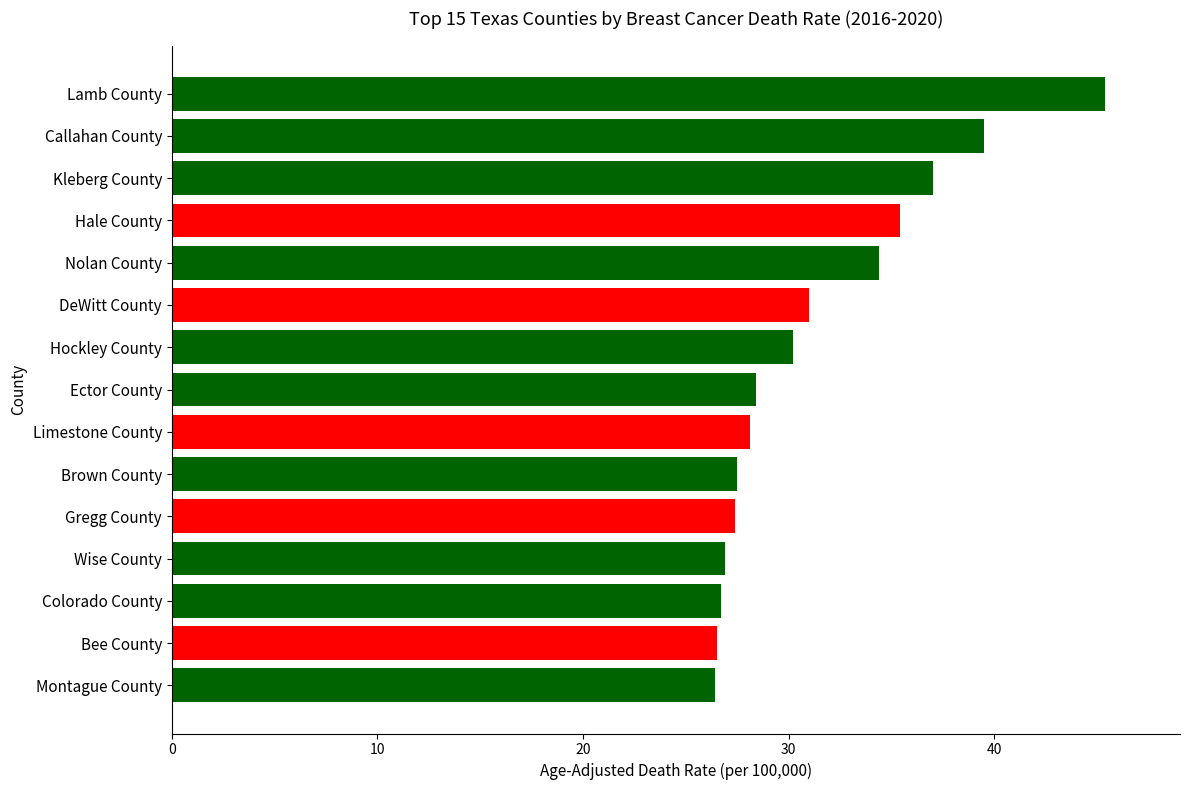

Which has a higher value, Montague County or Hockley County?

Hockley County